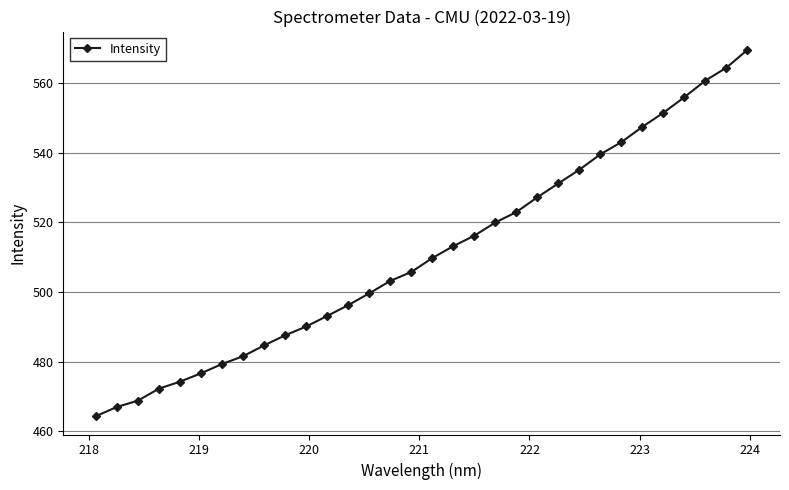

What is the greatest value displayed?

569.5